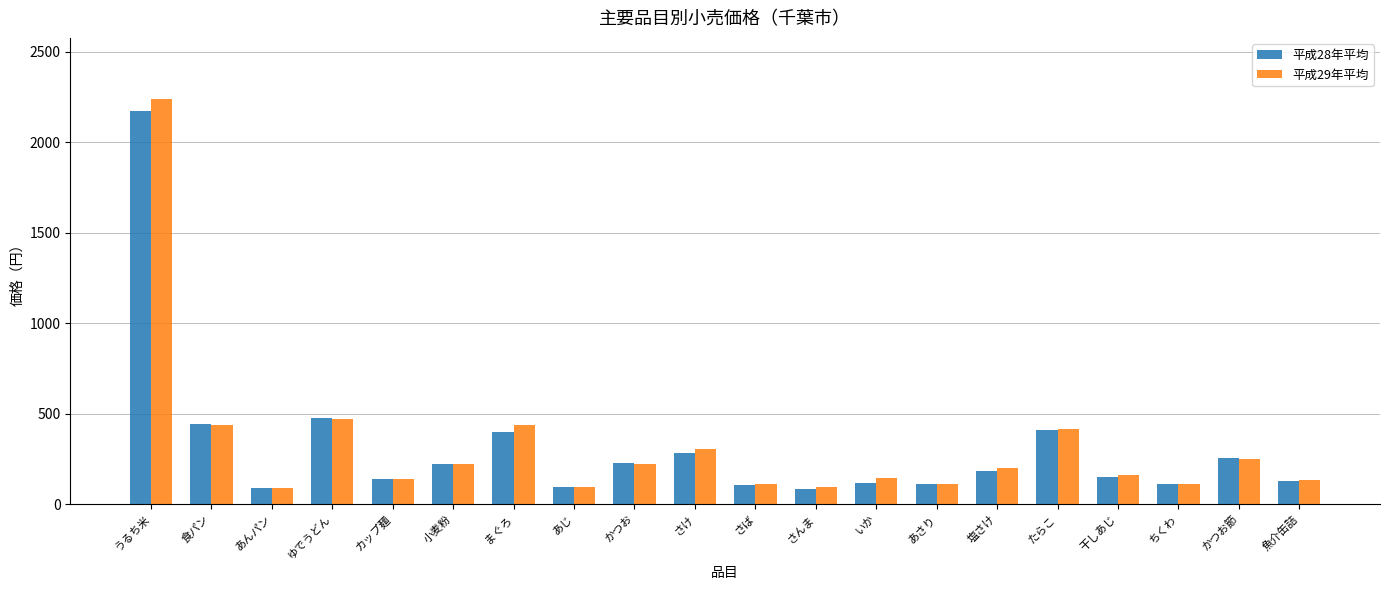

At which label is 平成29年平均 closest to 1164?

ゆでうどん